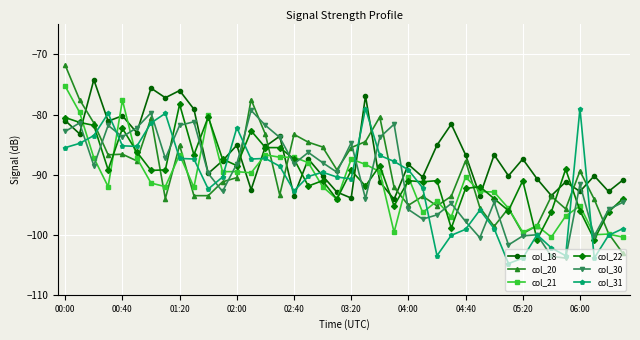

Which series has the largest range (max minus min)?

col_20